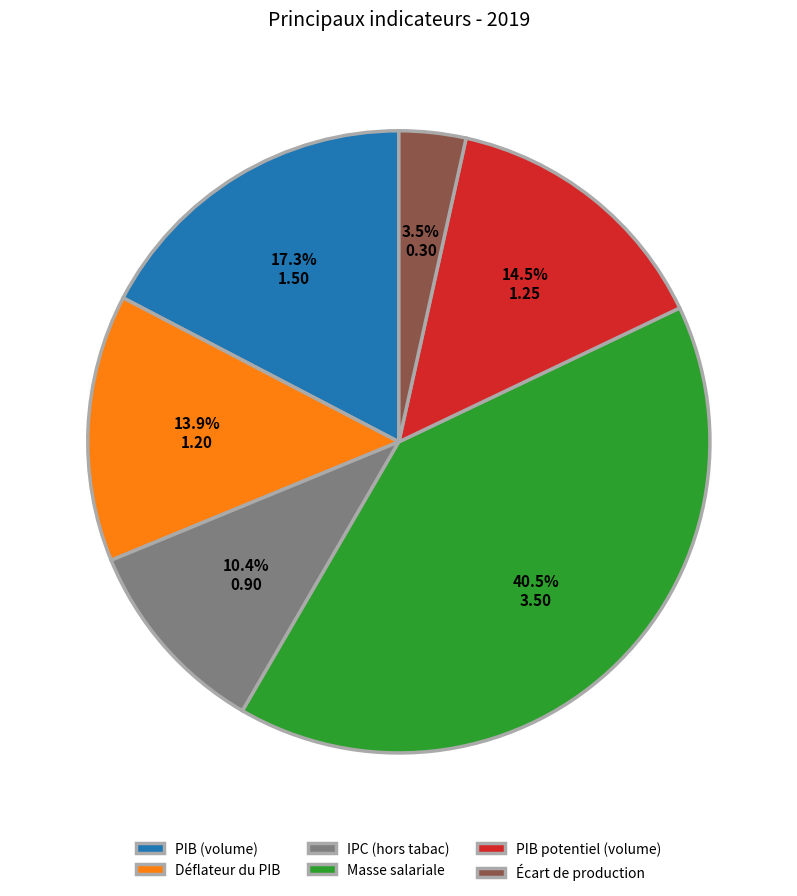

Is there a majority slice in this chart?

No